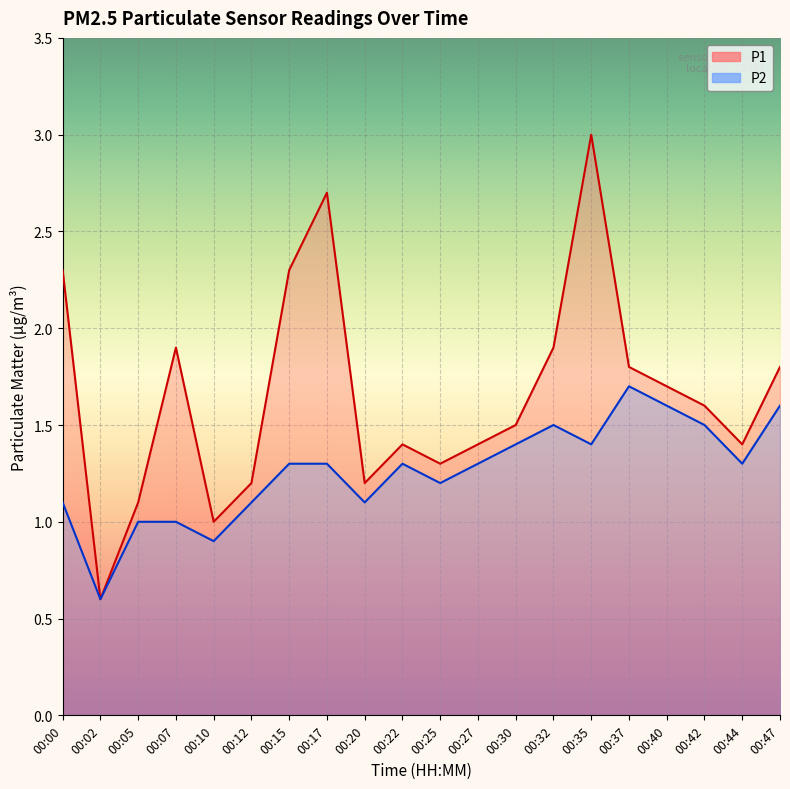

In P2, how many points are higher than both neighbors (excluding endpoints)?

3